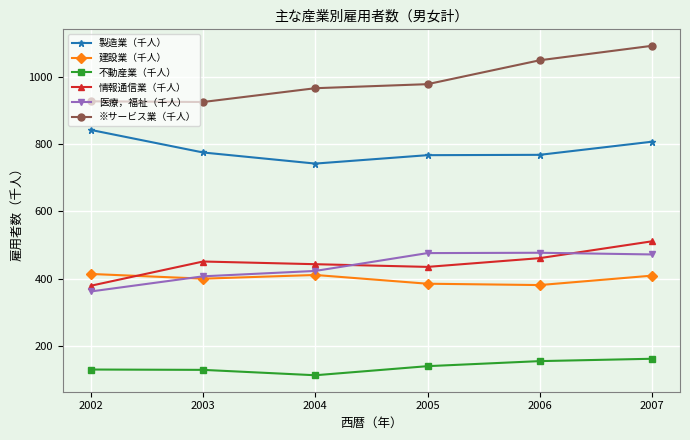

The value of 不動産業（千人） at 2006 is 219. True or false?

False